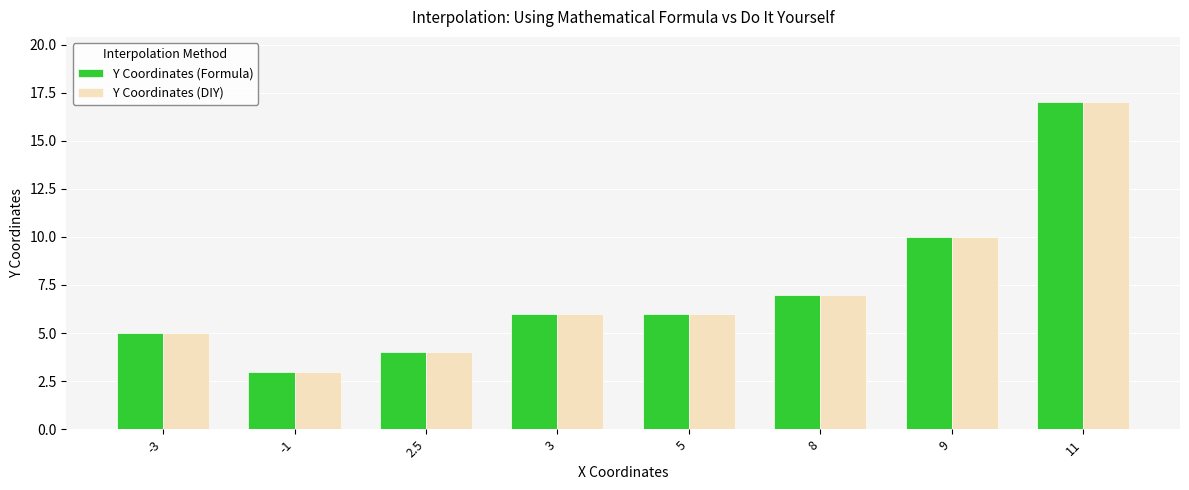

What are all the series names shown in the legend?

Y Coordinates (Formula), Y Coordinates (DIY)